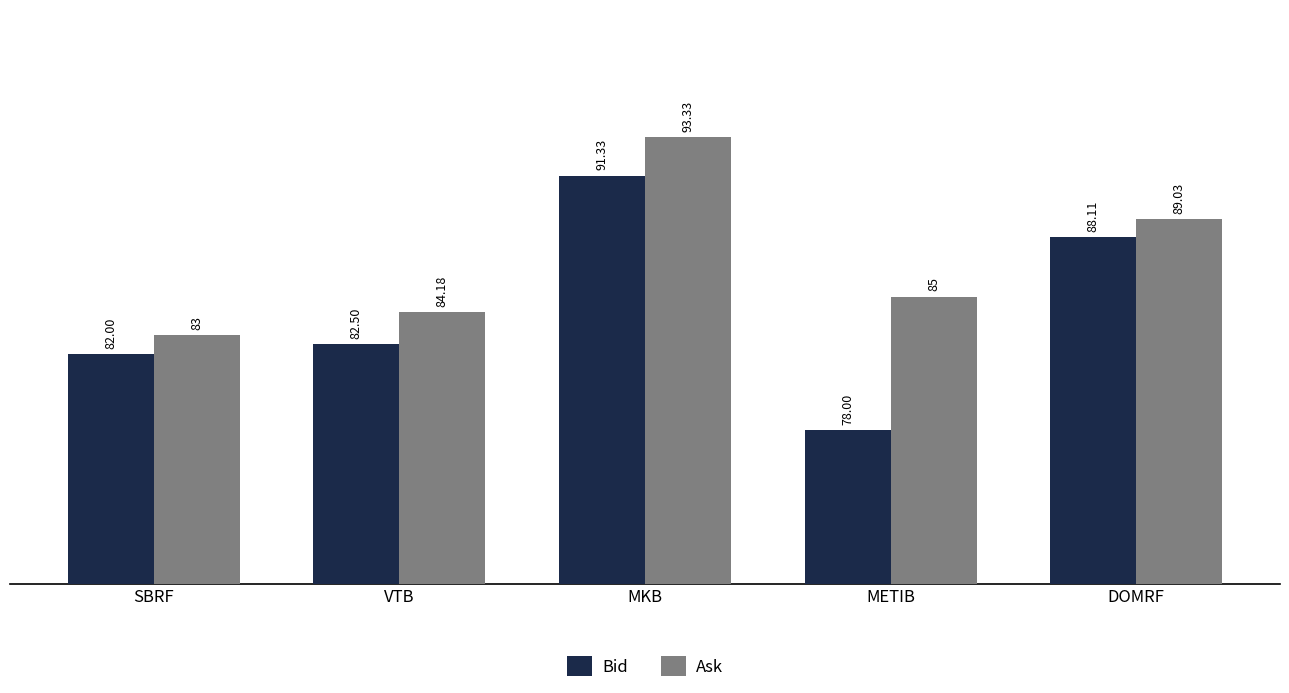

At how many categories does at least one series exceed 84?

4